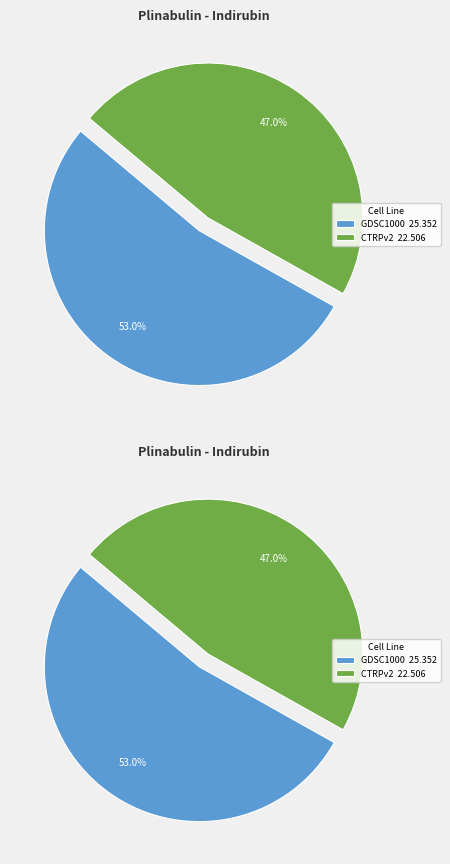

Which category accounts for the majority?

GDSC1000